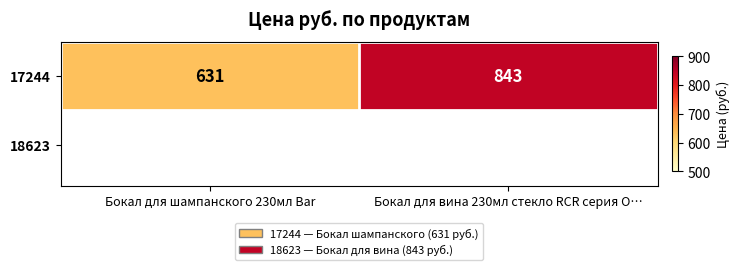

Reading left to right, what are all the values shown in this chart?

Бокал для шампанского 230мл Bar=631	Бокал для вина 230мл стекло RCR серия O…=843